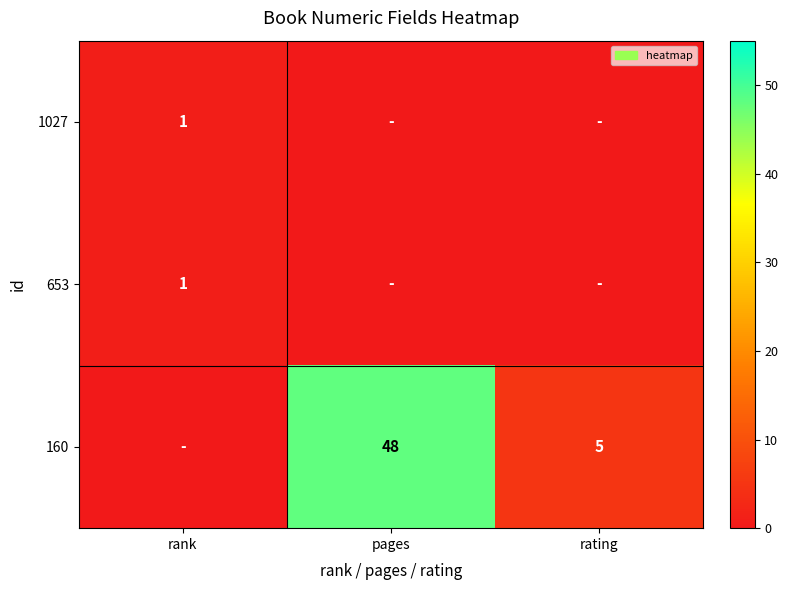

The value of 653 at rank is 0. True or false?

False